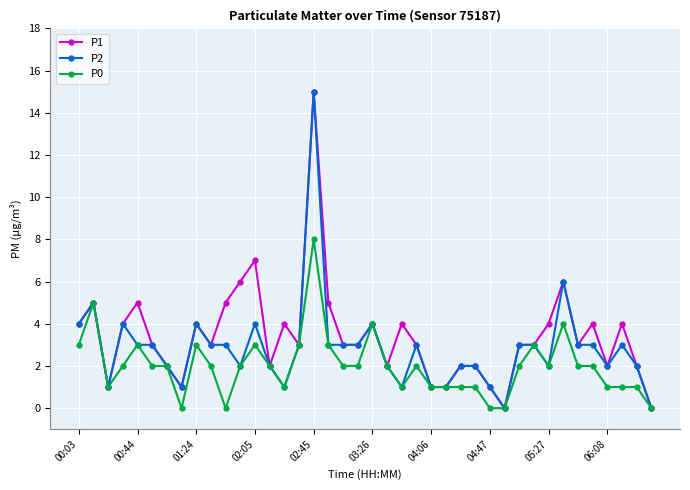

Rank the series by their average value, from lowest to highest.

P0, P2, P1